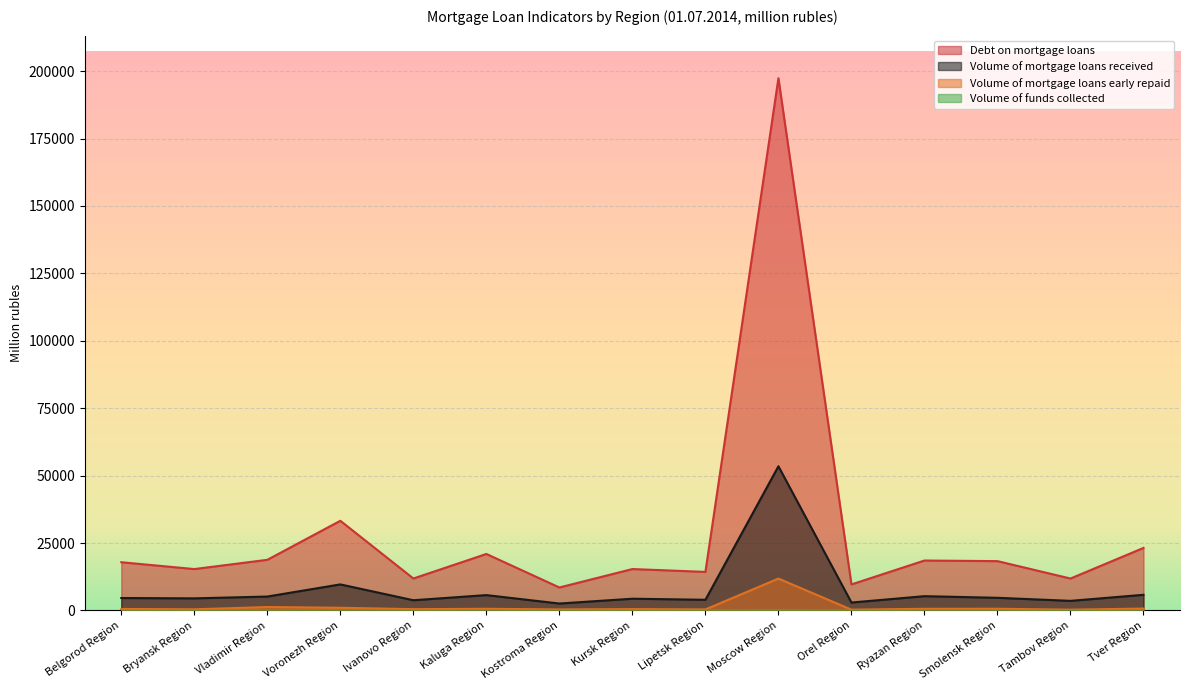

What is the maximum value shown in the chart?

197353